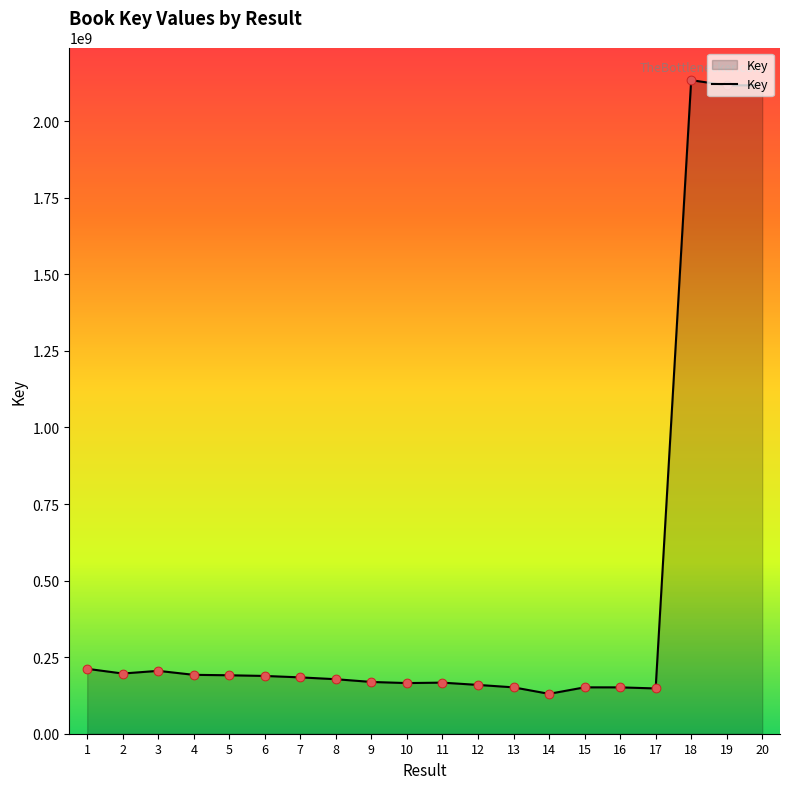

What is the change in value from 2 to 10?

-31156776